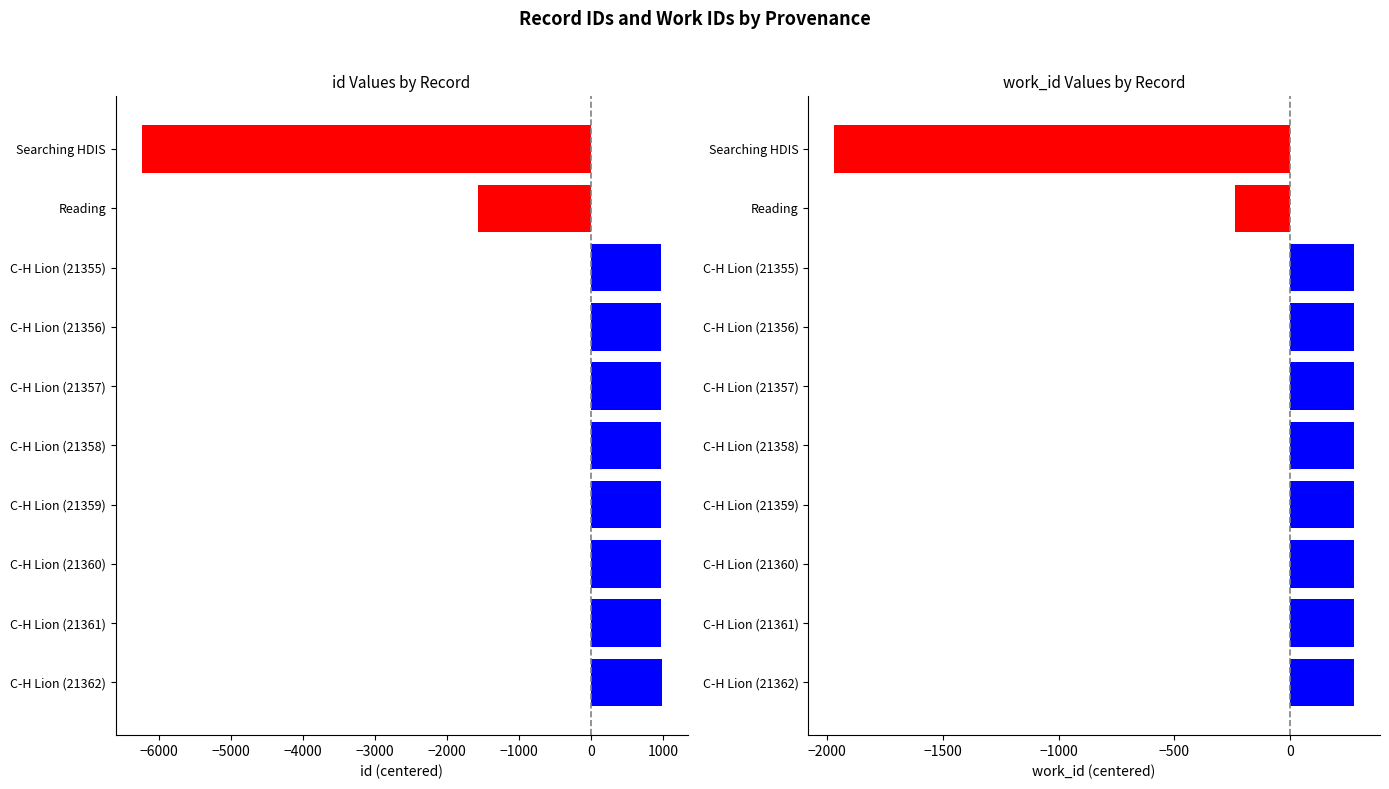

How many bars are there in total?

20